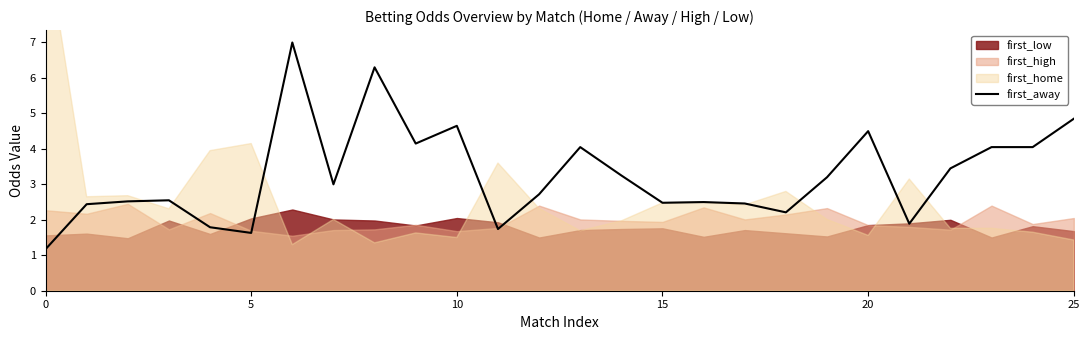

What is the difference between the maximum and minimum values?

5.8